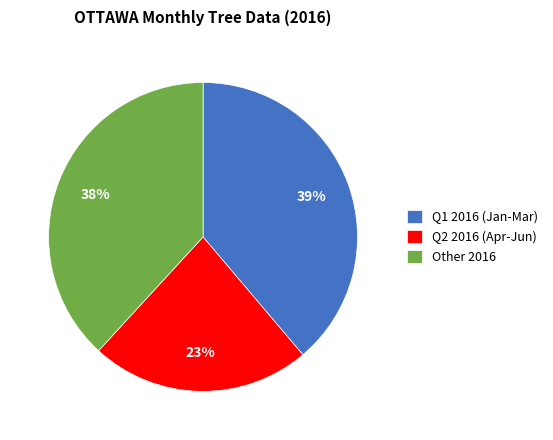

Rank the categories by value from lowest to highest.

Q2 2016 (Apr-Jun), Other 2016, Q1 2016 (Jan-Mar)